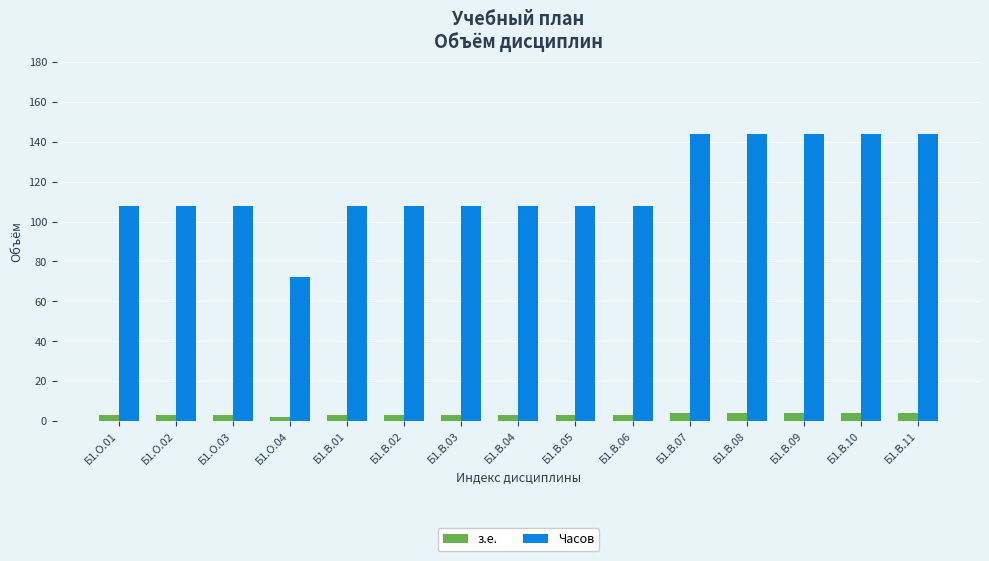

How many series are shown in this chart?

2